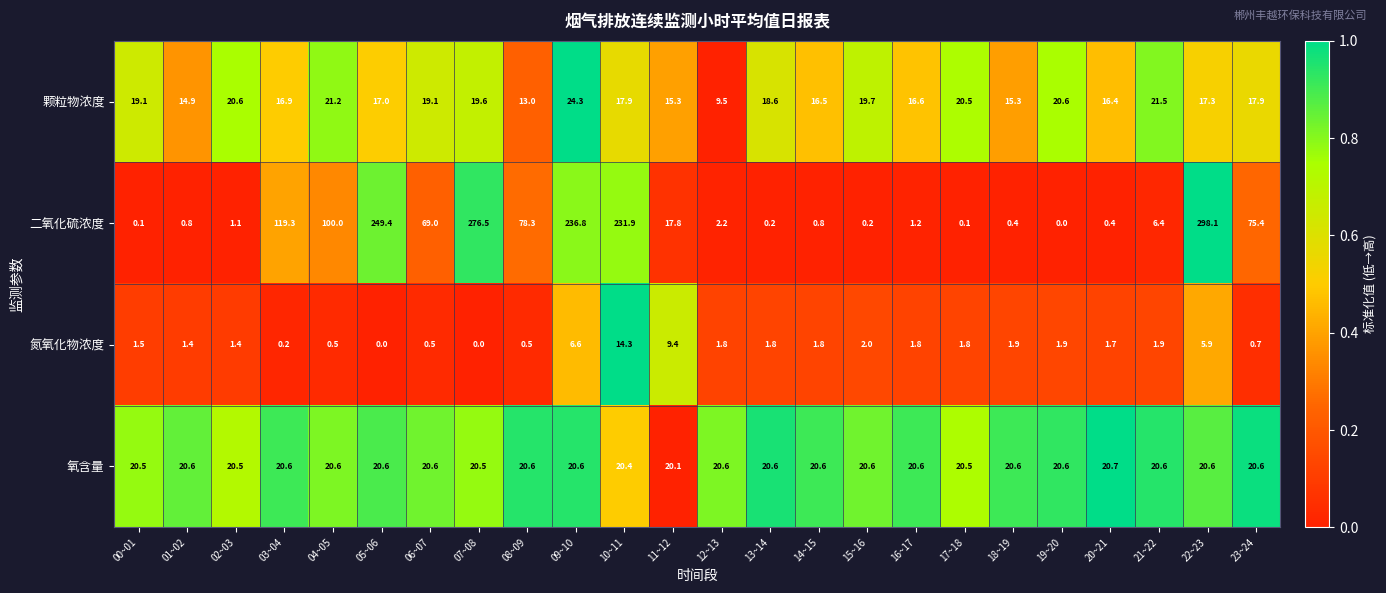

True or false: 氧含量 has a value of 20.6 at 03~04.

True